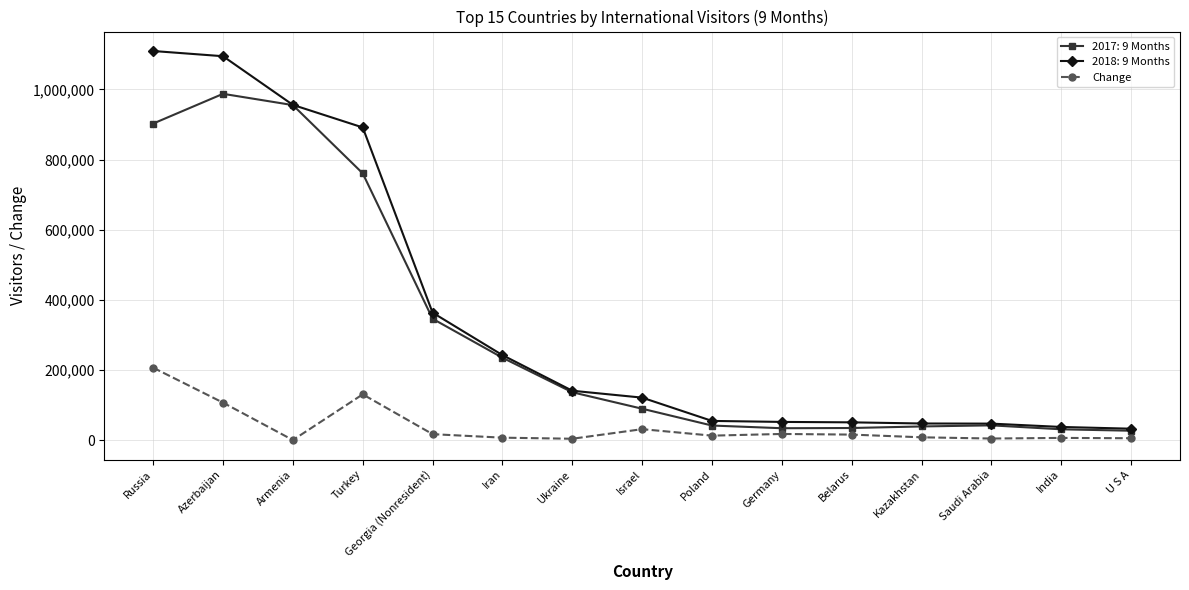

What is the label of the 7th point from the left?

Ukraine